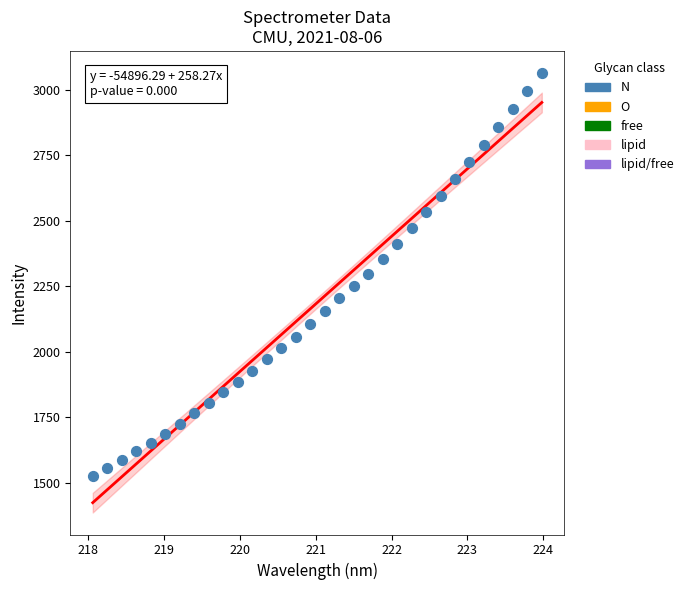

What is the range of Y values (max minus min)?

1540.0